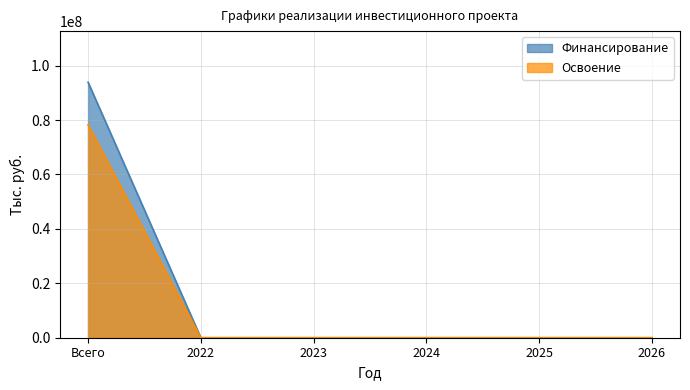

What are all the series names shown in the legend?

Финансирование, Освоение